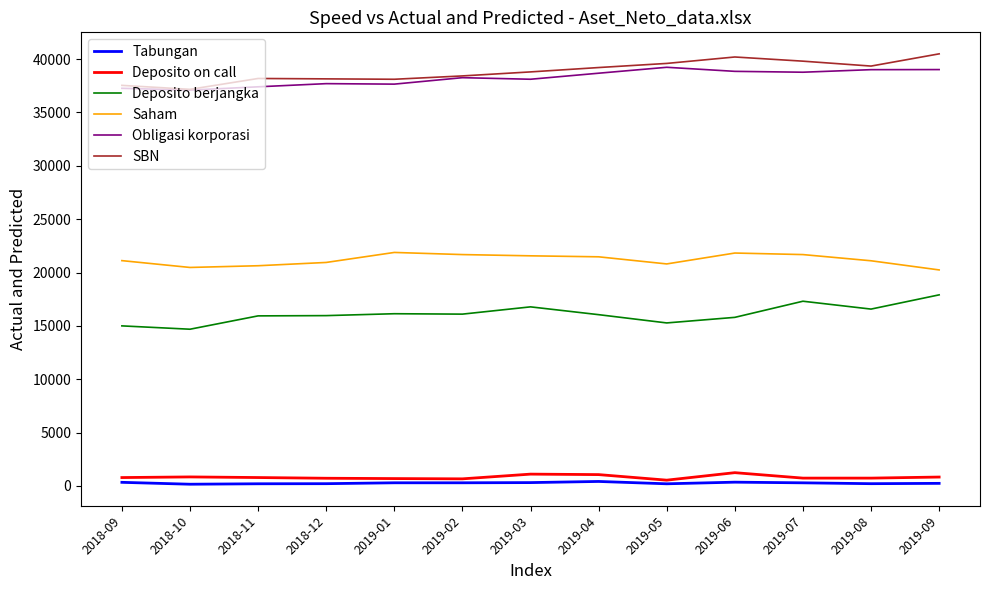

What is the highest value of the SBN series?

40491.7